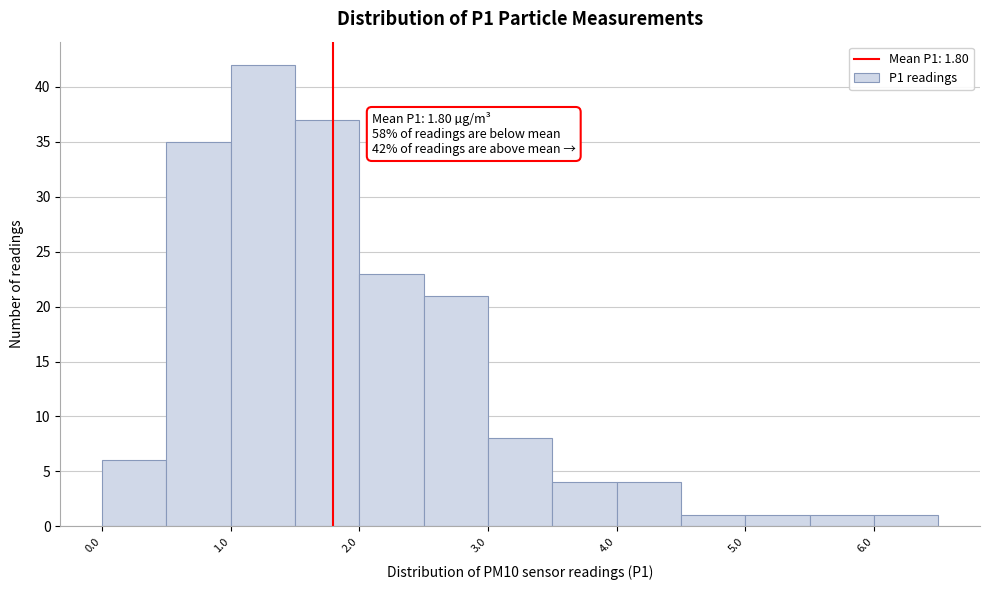

Over which range of the x-axis is the bar tallest?

1.0 to 1.5